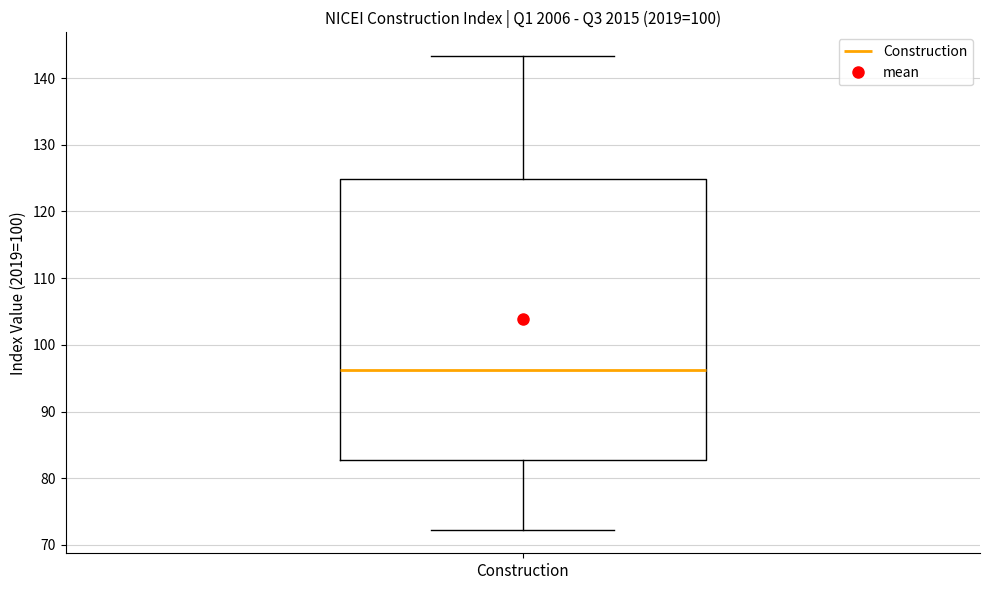

Transcribe this box plot: give where the median line is, the range the box spans, and where the two whiskers end, as read against the y-axis. The values are not printed on the chart, so give them approximately, as read against the axis.

median 96, box 83 to 125, whiskers 72 to 143